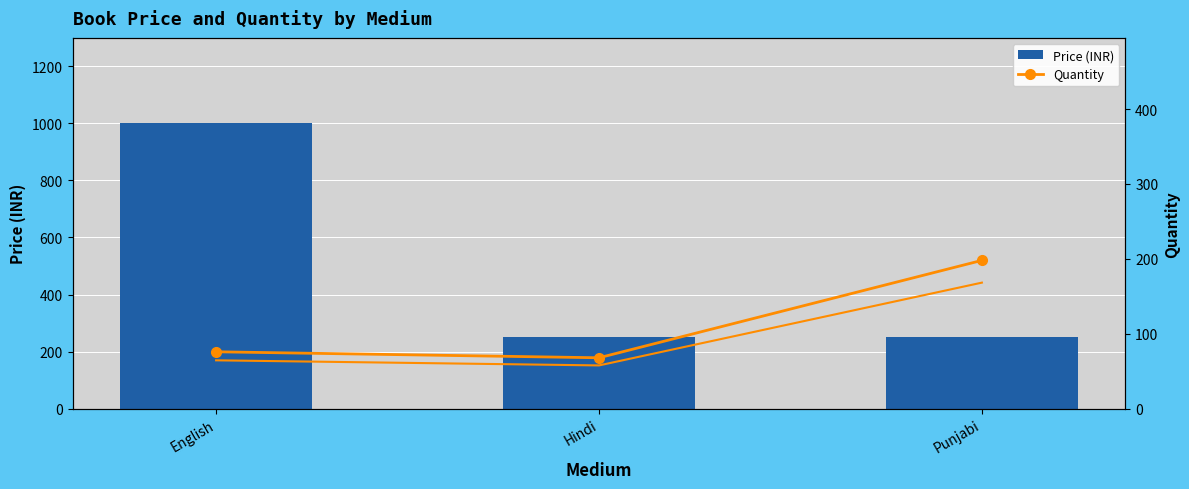

Between English and Punjabi, which is larger?

English